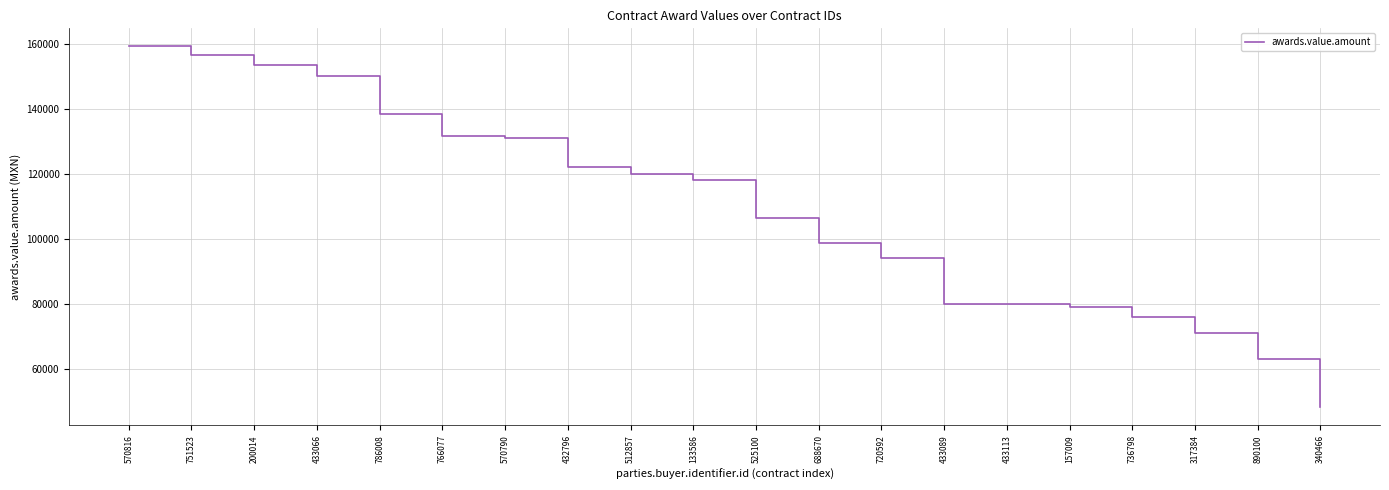

What is the greatest value displayed?

159199.5